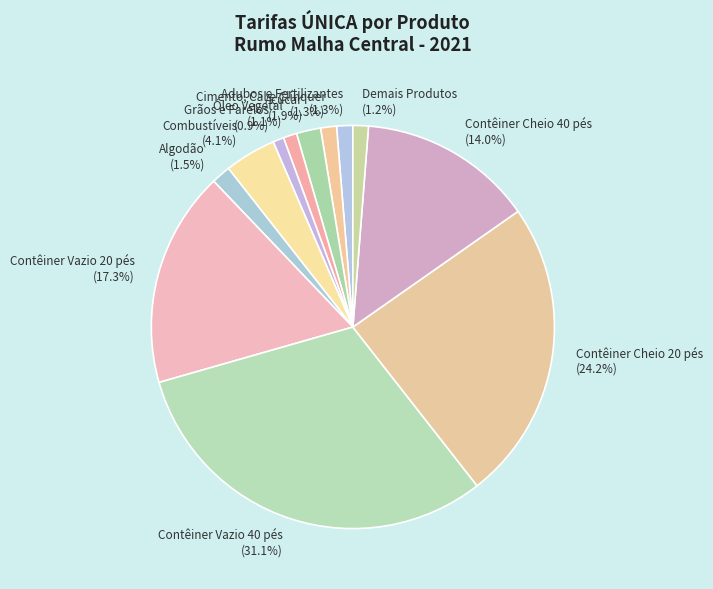

What percentage is the Demais Produtos slice, to the nearest percent?

1%